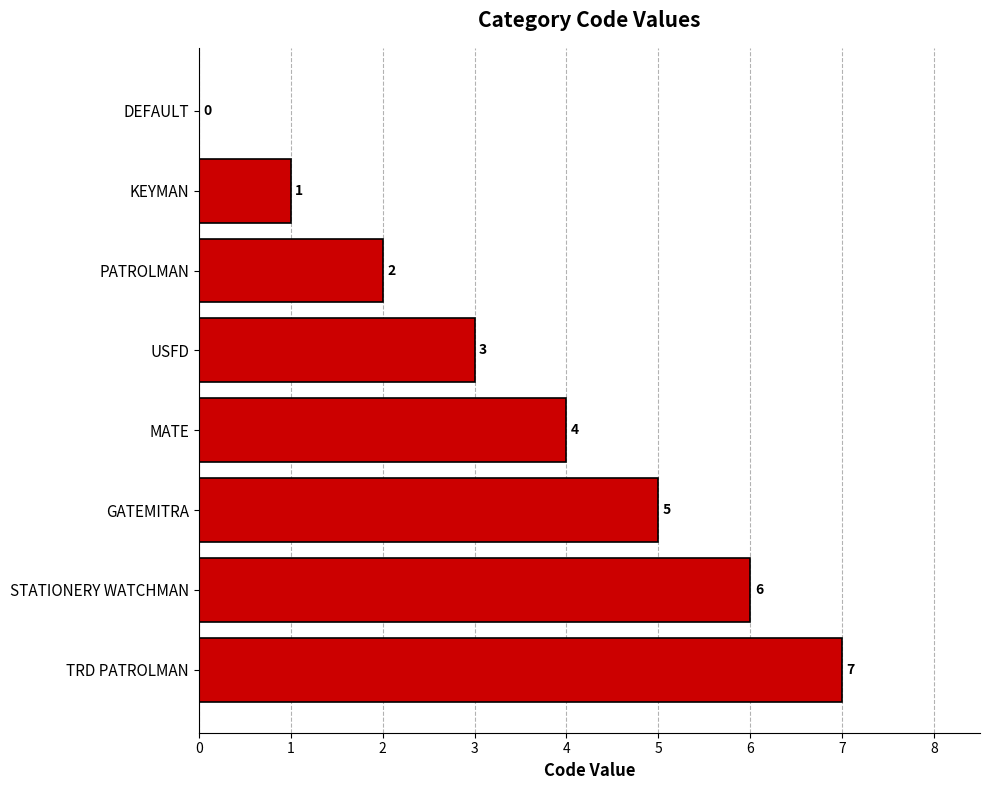

Reading top to bottom, list all the values displayed in this chart.

DEFAULT=0	KEYMAN=1	PATROLMAN=2	USFD=3	MATE=4	GATEMITRA=5	STATIONERY WATCHMAN=6	TRD PATROLMAN=7